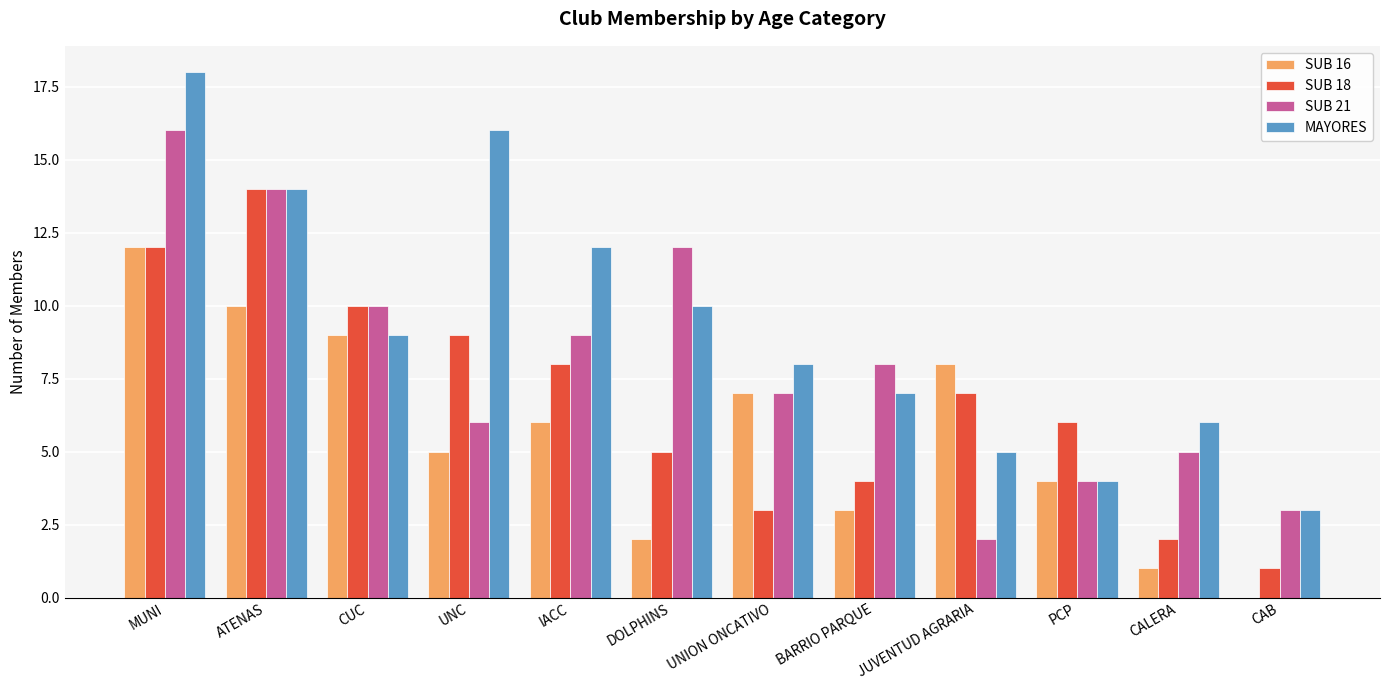

The SUB 18 series shows 14 at ATENAS. True or false?

True